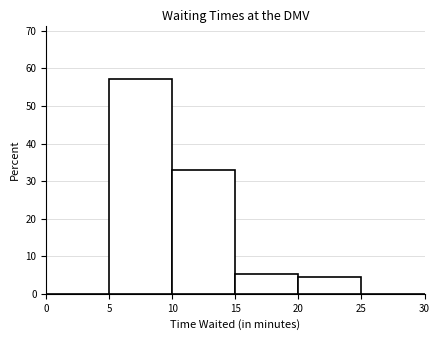

Reading left to right, list every bar in this chart as the range it spans on the x-axis followed by its height. The values are not printed on the chart, so give them approximately, as read against the axis.

0 to 5: 0
5 to 10: 57
10 to 15: 33
15 to 20: 5
20 to 25: 4
25 to 30: 0